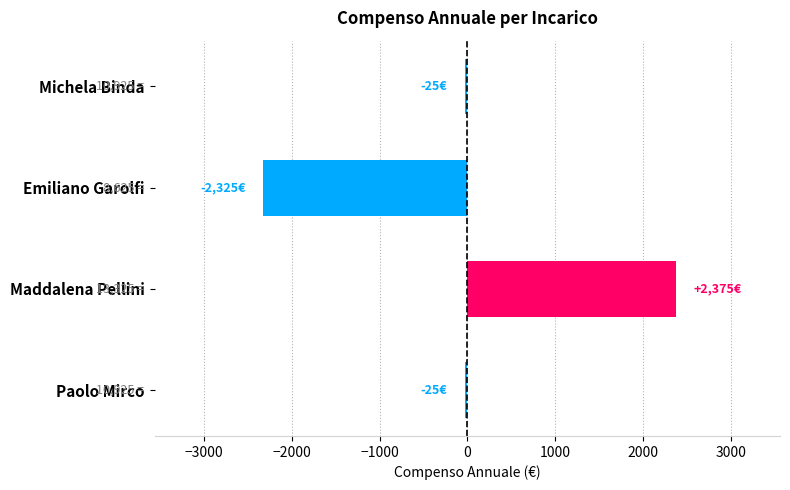

Are the bars grouped side by side (vs. stacked)?

No